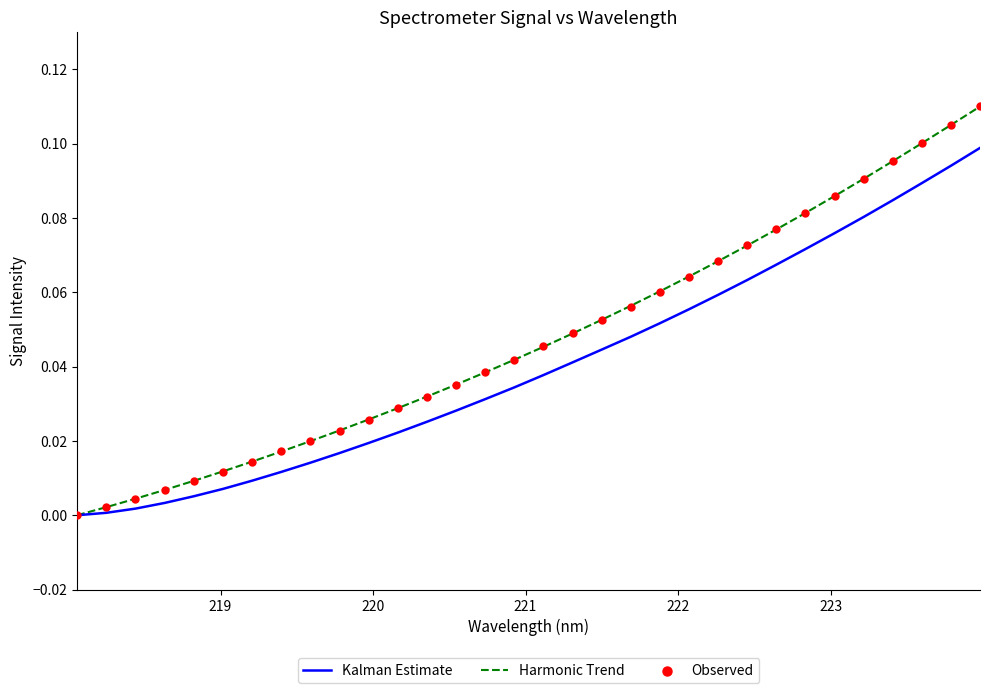

Which series has the largest total across all categories?

Observed